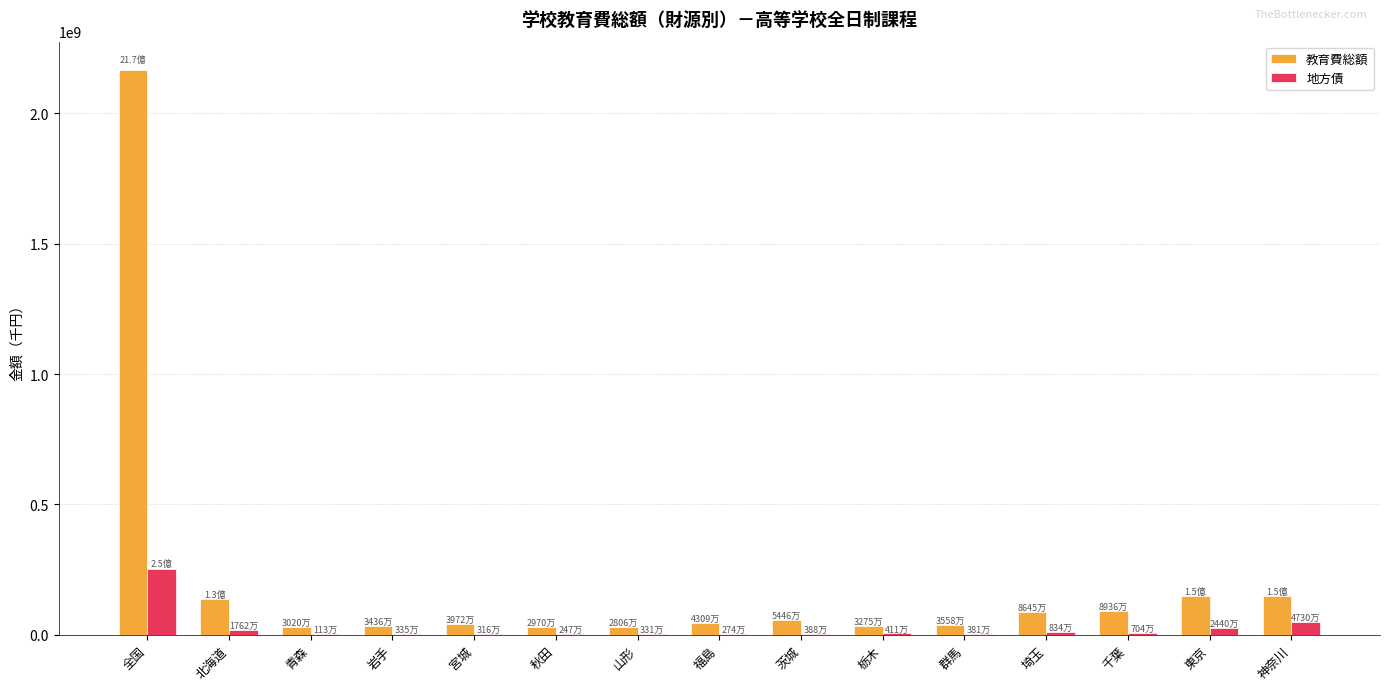

What is the spread (max minus min) of values at 秋田?

27228449